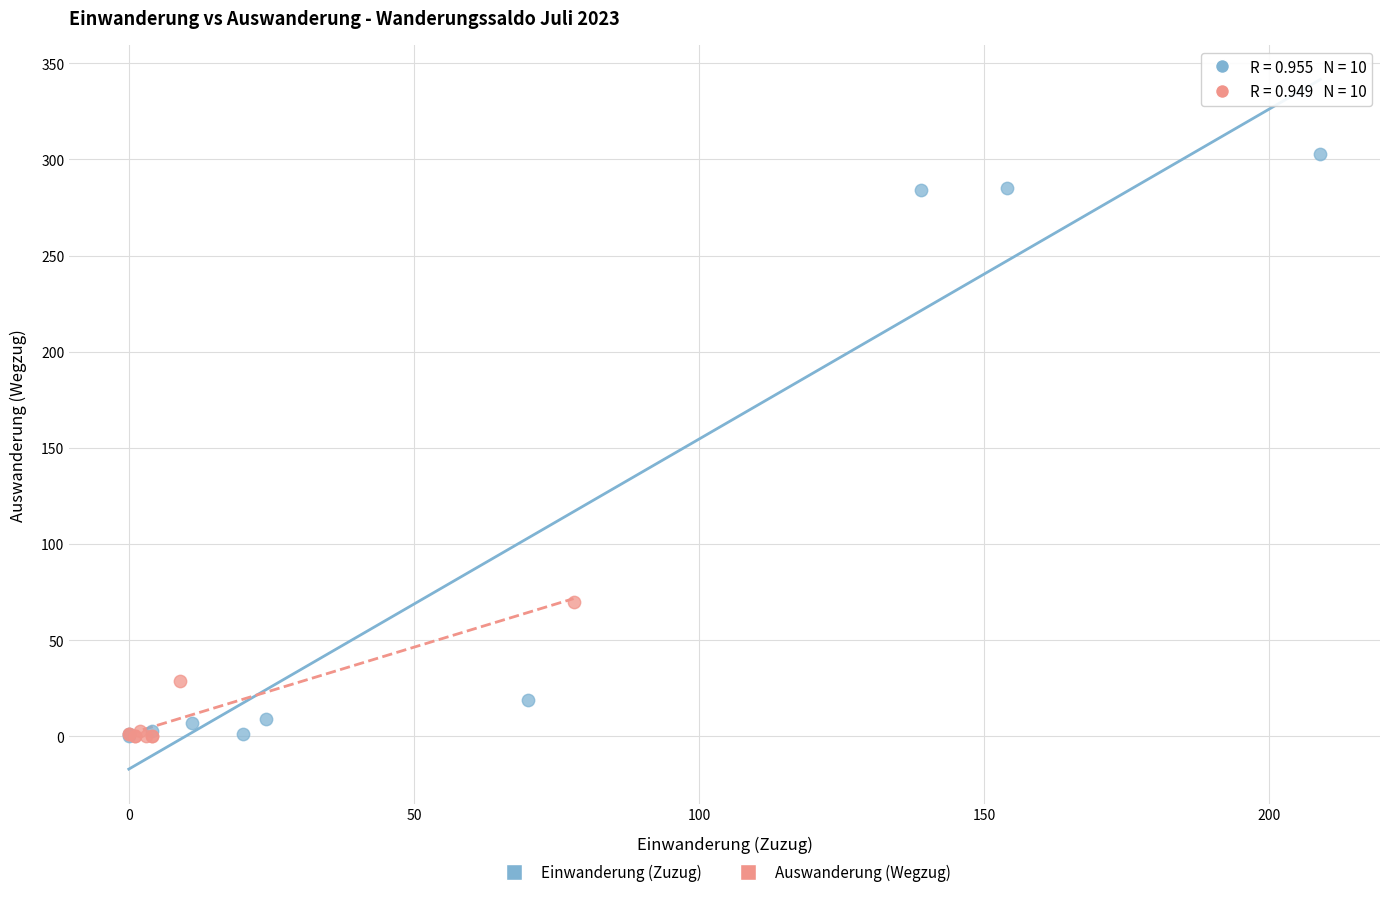

Which series has the widest spread of Y values?

Einwanderung (Zuzug)